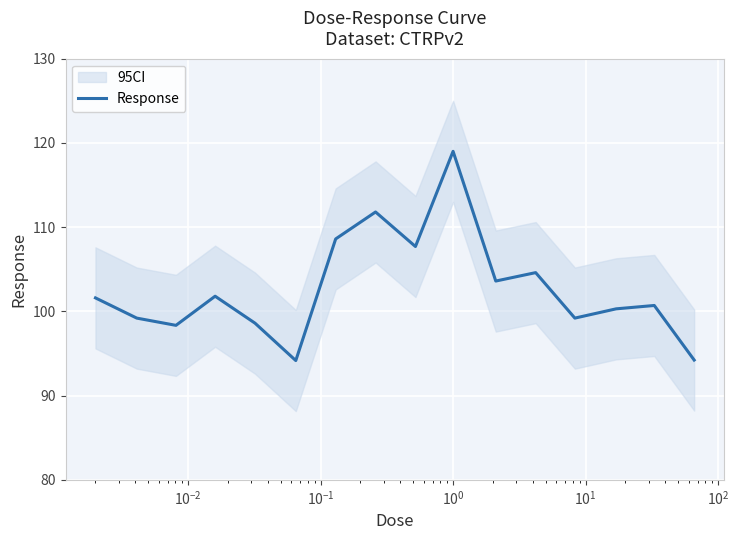

Reading left to right, extract all data points from this chart.

101.6	99.2	98.3	101.8	98.6	94.2	108.6	111.8	107.7	119.0	103.6	104.6	99.2	100.3	100.7	94.2